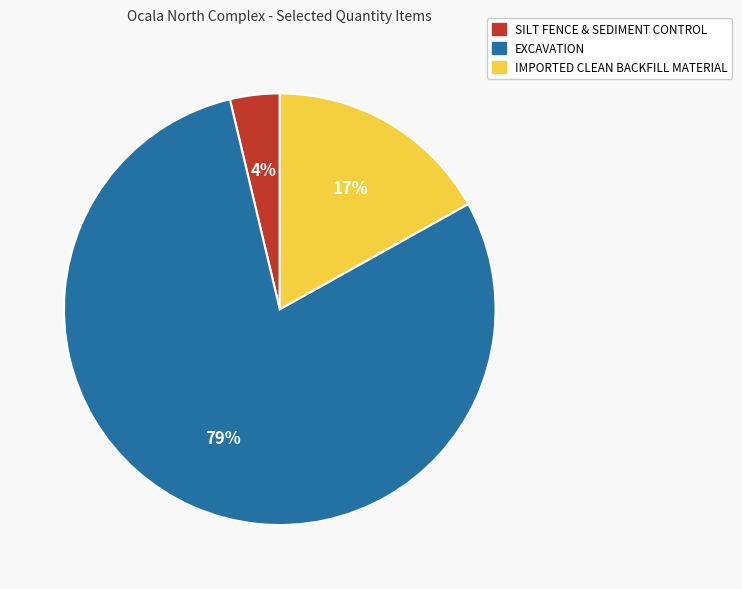

To the nearest percent, what is the average slice percentage?

33%